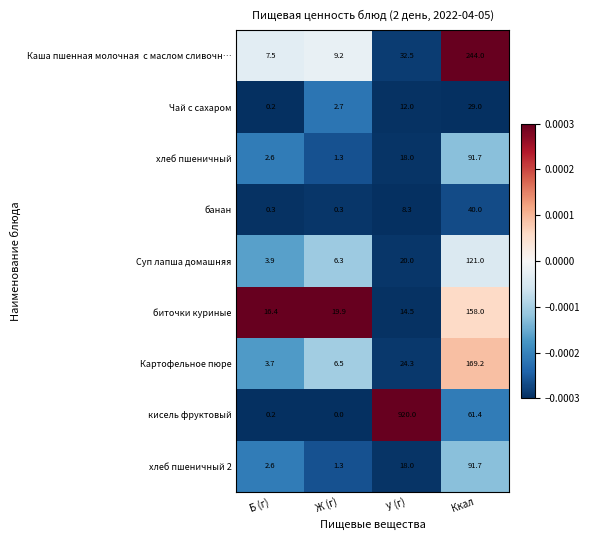

What is the highest value of the хлеб пшеничный 2 series?

91.7